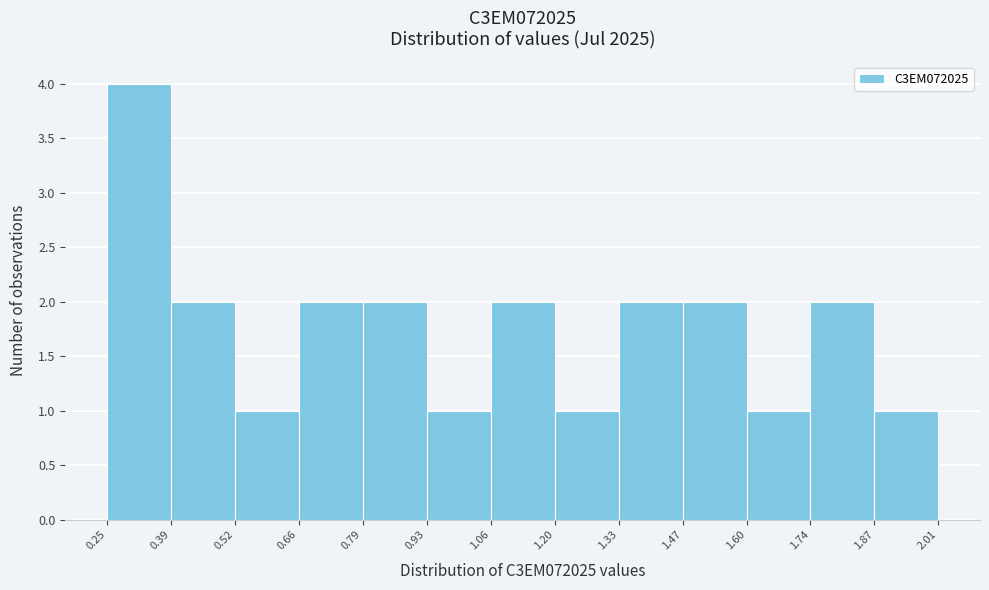

What is the height of the bar covering 1.33 to 1.47 on the x-axis? The values are not printed on the chart, so give them approximately, as read against the axis.

2